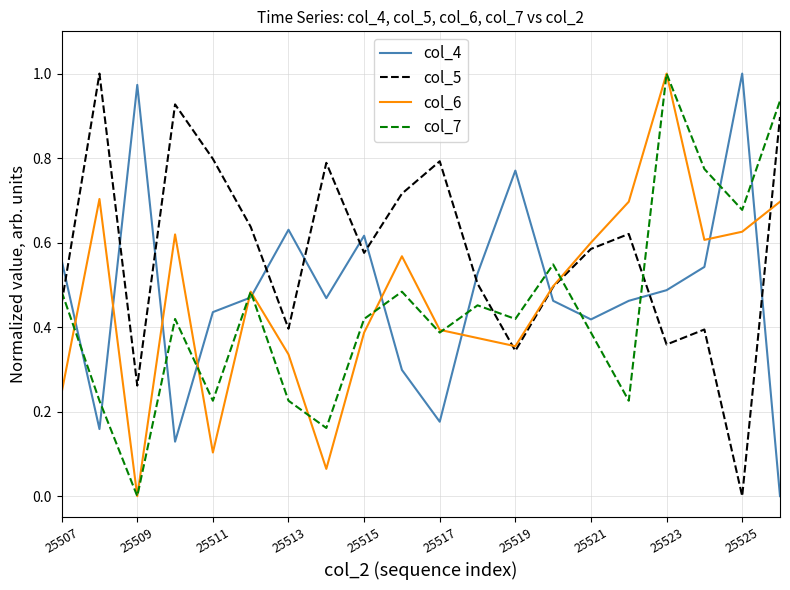

Which series ends up on top after the final intersection of col_4 and col_5?

col_5